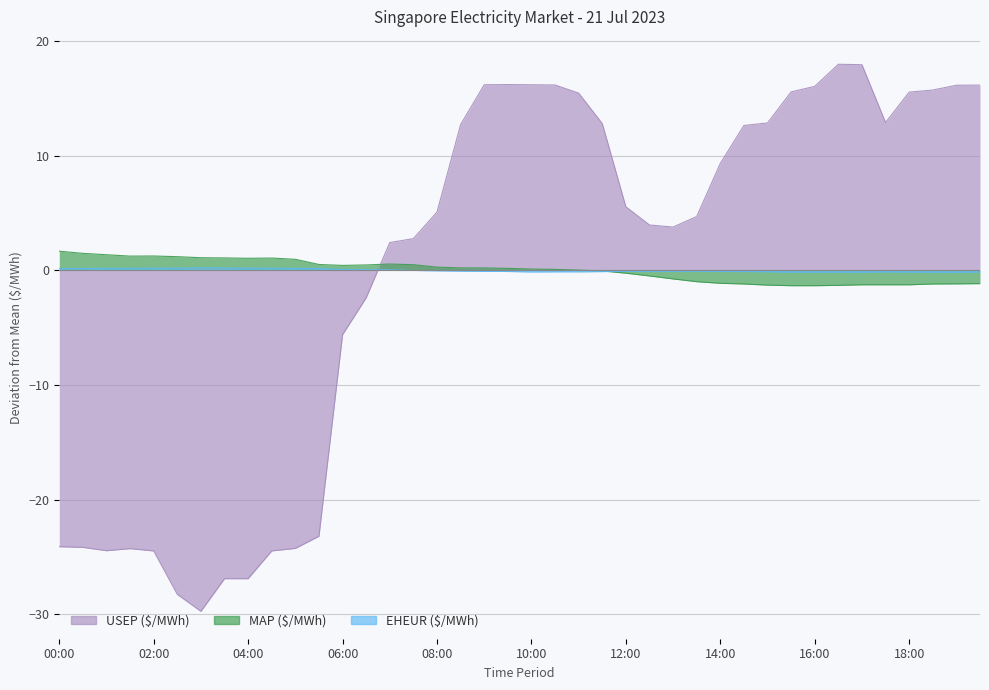

At which category does the chart reach its peak across all series?

16:30